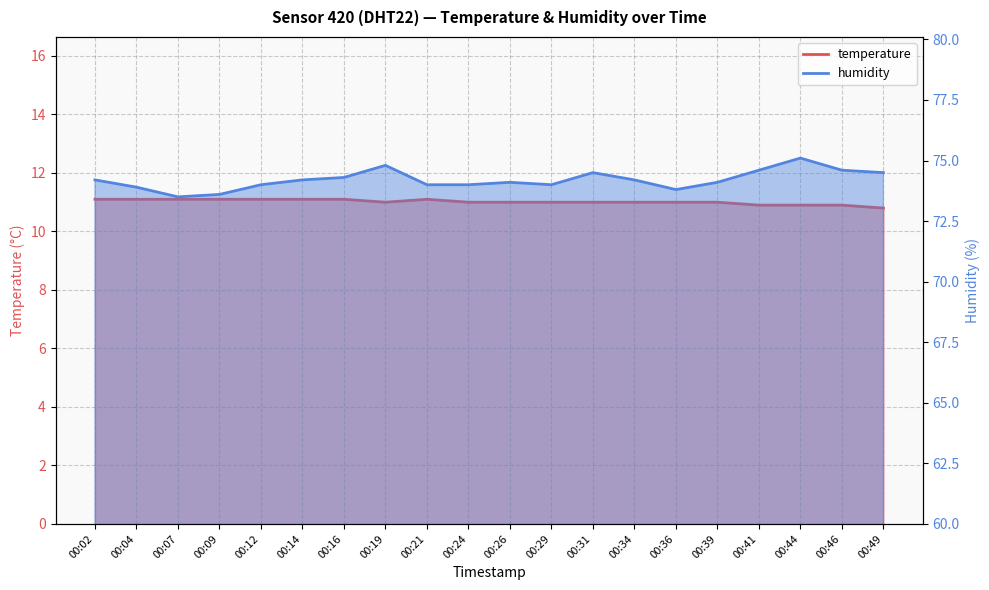

Which series has the largest total across all categories?

humidity